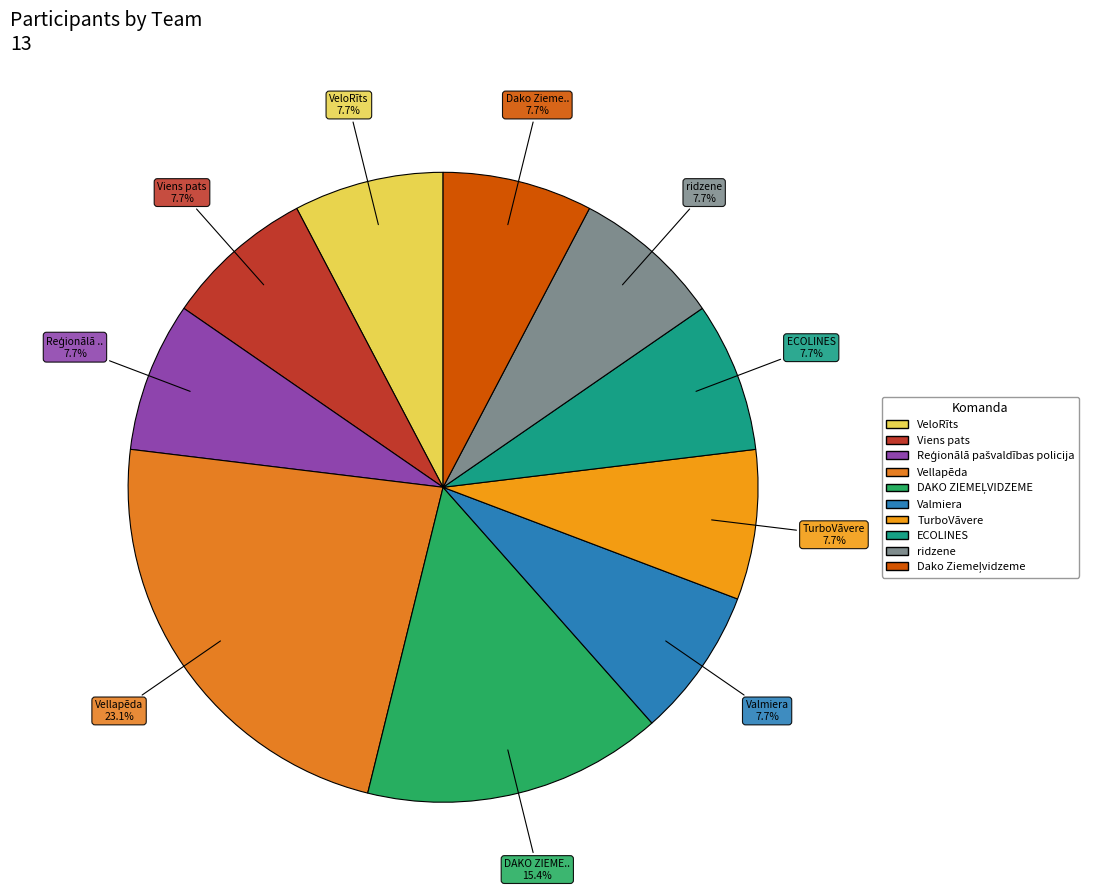

To the nearest percent, what percentage of the pie is Dako Ziemeļvidzeme?

8%